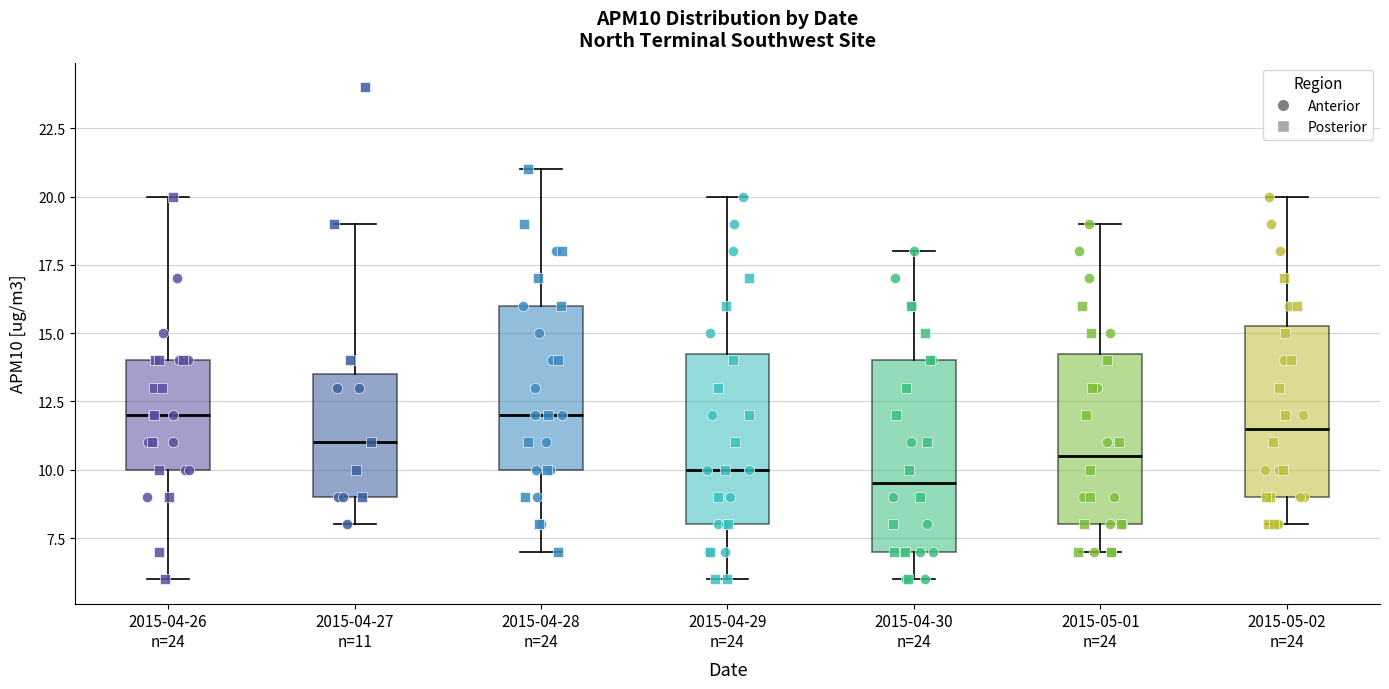

Reading left to right, transcribe this box plot: for each box, give where its median line is, the range the box spans, and where its two whiskers end, as read against the y-axis. The values are not printed on the chart, so give them approximately, as read against the axis.

2015-04-26 n=24: median 12.0, box 10.0 to 14.0, whiskers 6.0 to 20.0
2015-04-27 n=11: median 11.0, box 9.0 to 13.5, whiskers 8.0 to 19.0
2015-04-28 n=24: median 12.0, box 10.0 to 16.0, whiskers 7.0 to 21.0
2015-04-29 n=24: median 10.0, box 8.0 to 14.5, whiskers 6.0 to 20.0
2015-04-30 n=24: median 9.5, box 7.0 to 14.0, whiskers 6.0 to 18.0
2015-05-01 n=24: median 10.5, box 8.0 to 14.5, whiskers 7.0 to 19.0
2015-05-02 n=24: median 11.5, box 9.0 to 15.5, whiskers 8.0 to 20.0